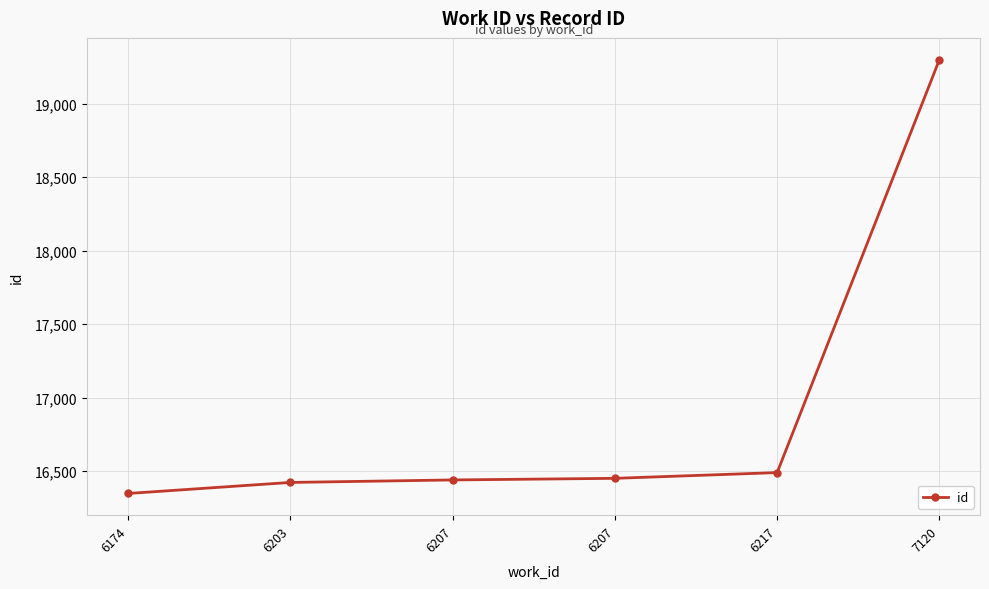

Does the chart have visible grid lines?

Yes